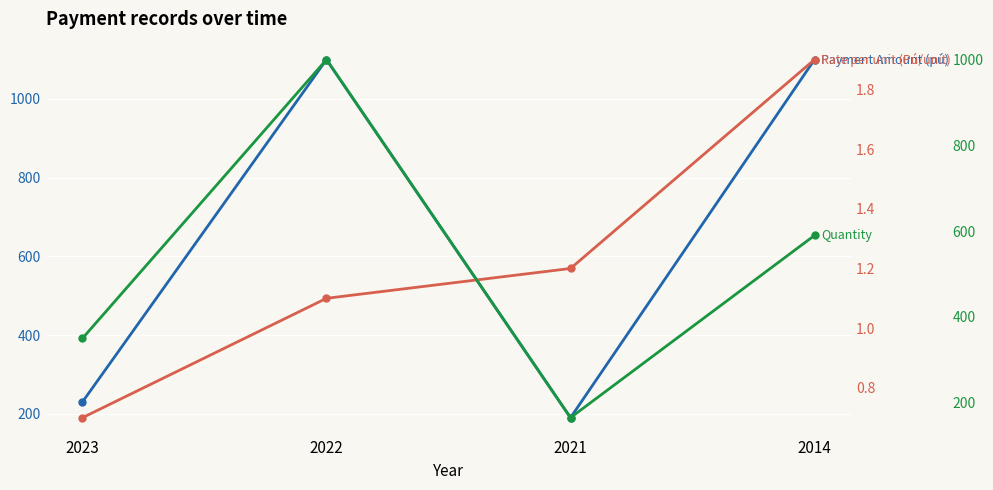

List the series in order of their overall mean, lowest first.

Rate per unit (Pú/unit), Quantity, Payment Amount (pú)